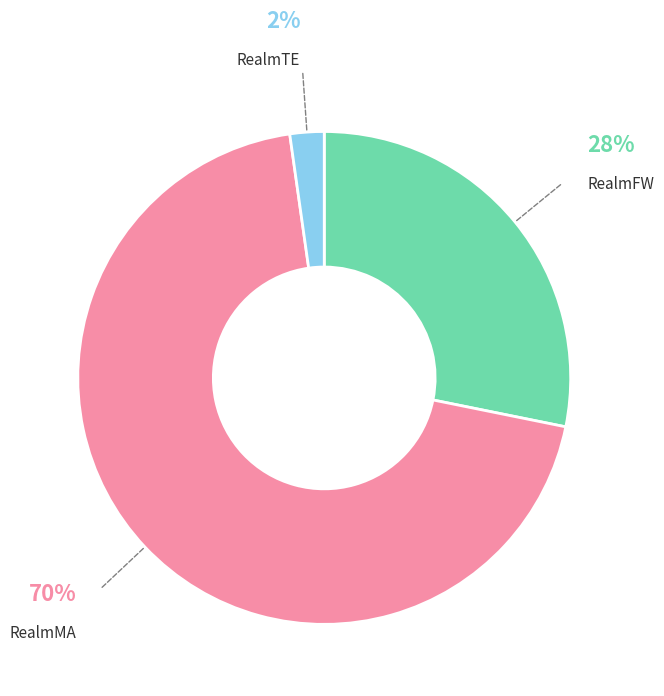

To the nearest percent, what is the average slice percentage?

33%